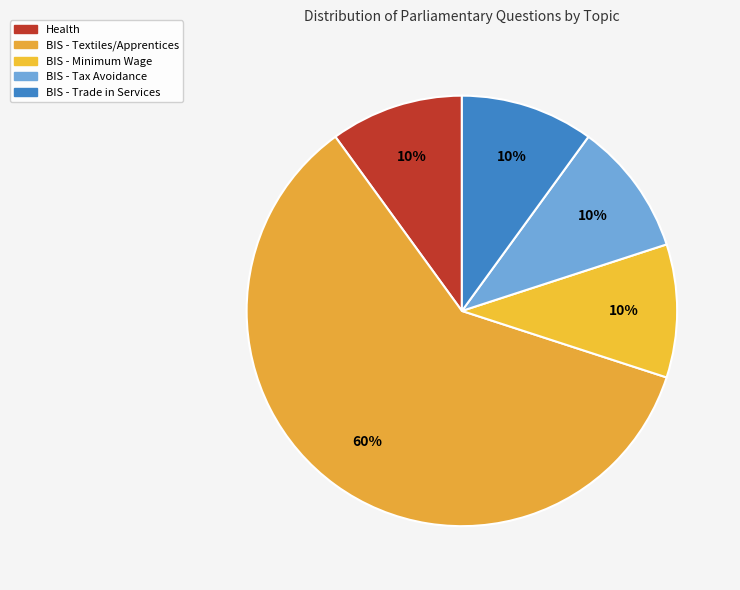

Is there a majority slice in this chart?

Yes